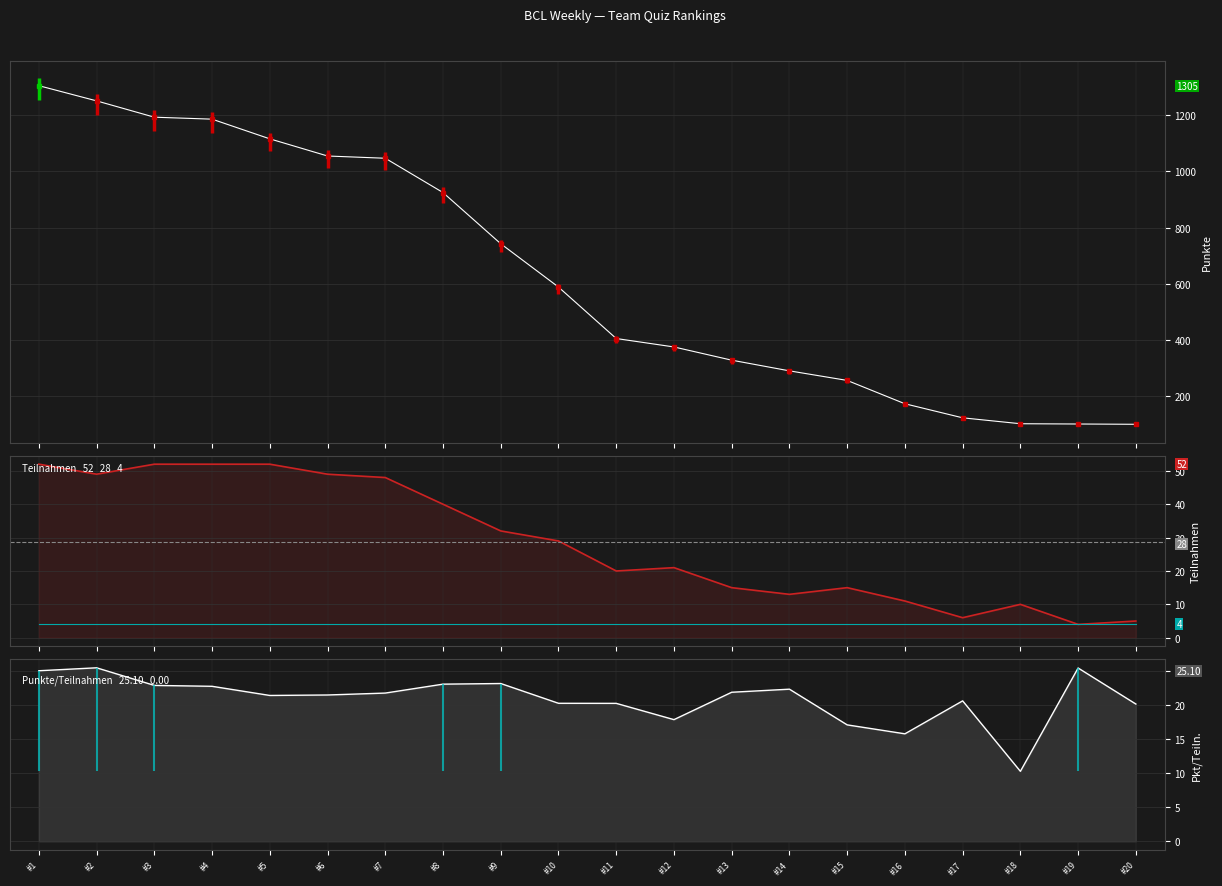

At which category does the chart reach its peak across all series?

#1